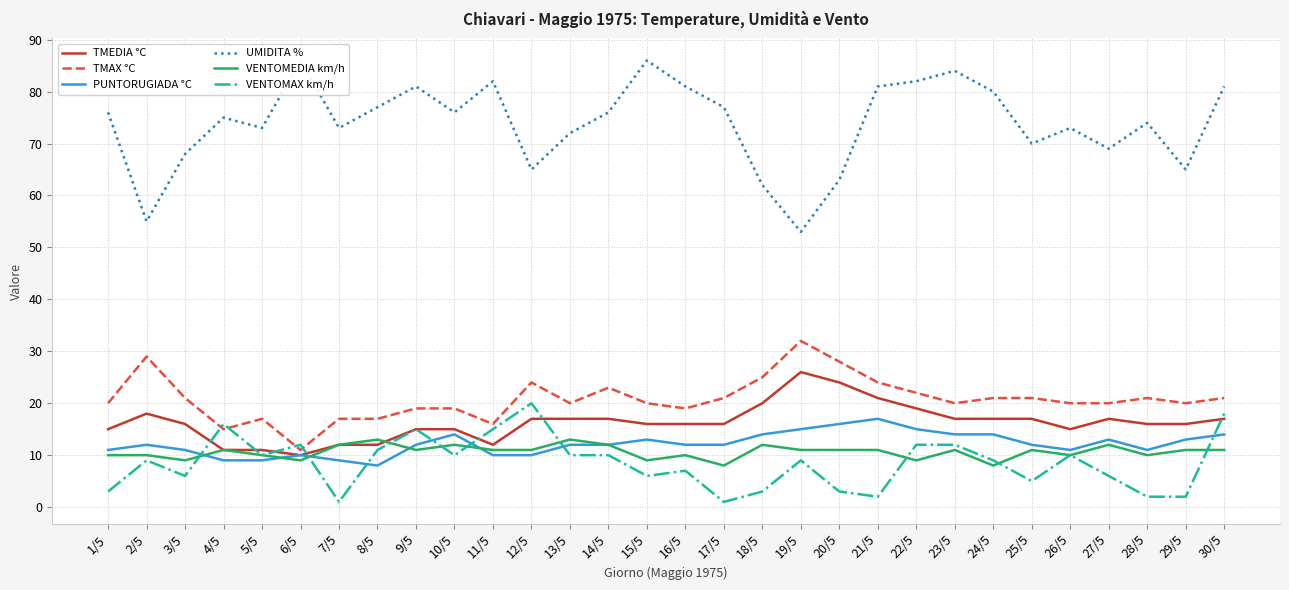

Which series changed the most between 9/5 and 22/5?

TMEDIA °C